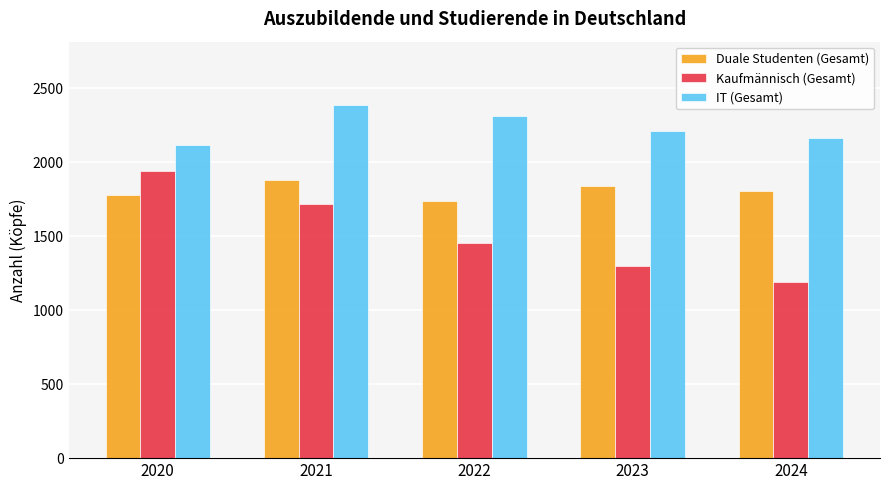

What is the average value of the Kaufmännisch (Gesamt) series?

1521